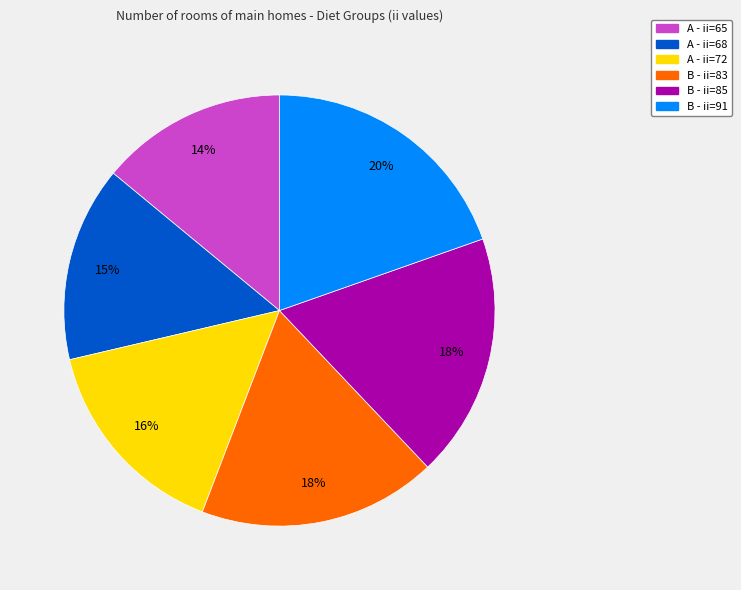

Which category has the biggest portion of the pie?

B - ii=91